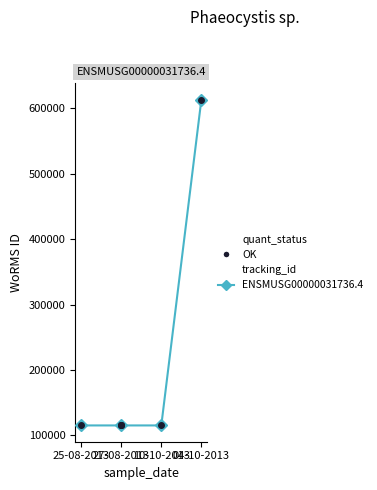

Approximately how many times larger is the value at 25-08-2013 compared to 27-08-2013?

1.0